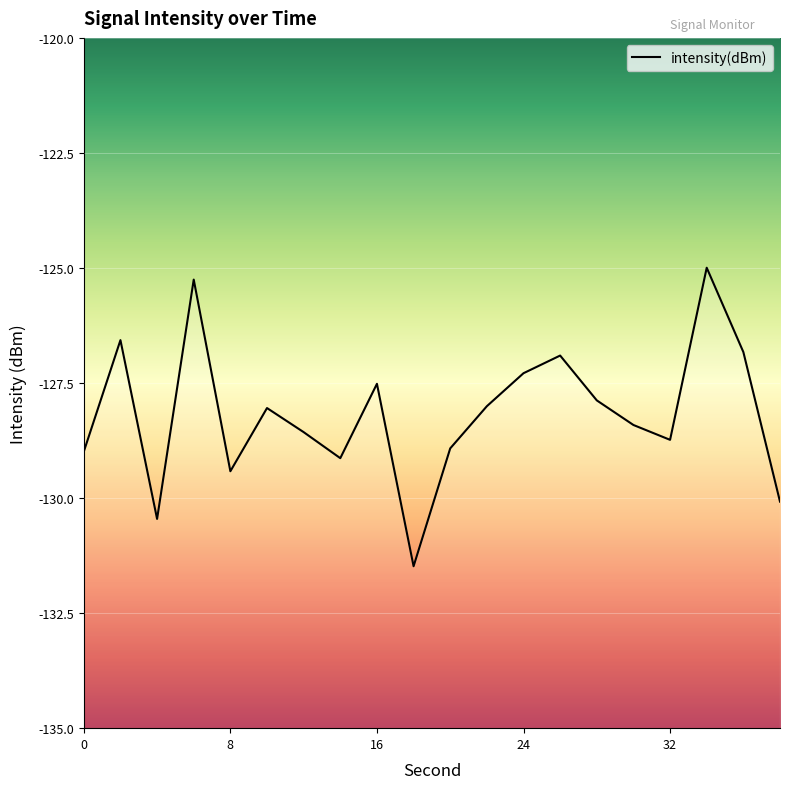

What is the greatest value displayed?

-125.0